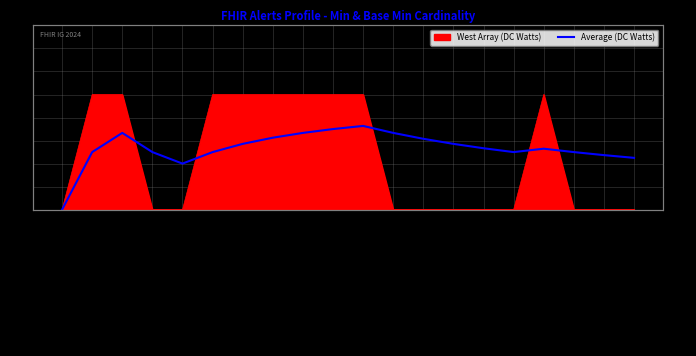

How many lines are shown in the chart?

1